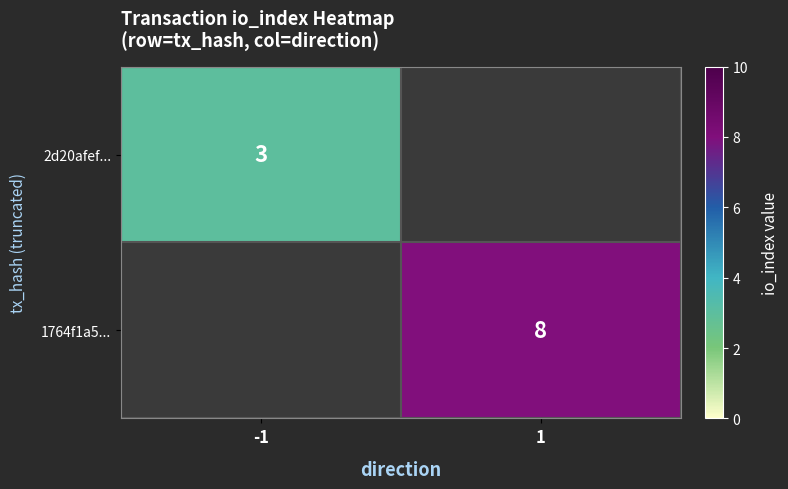

Is it true that 1764f1a5... equals 8 at 1?

True